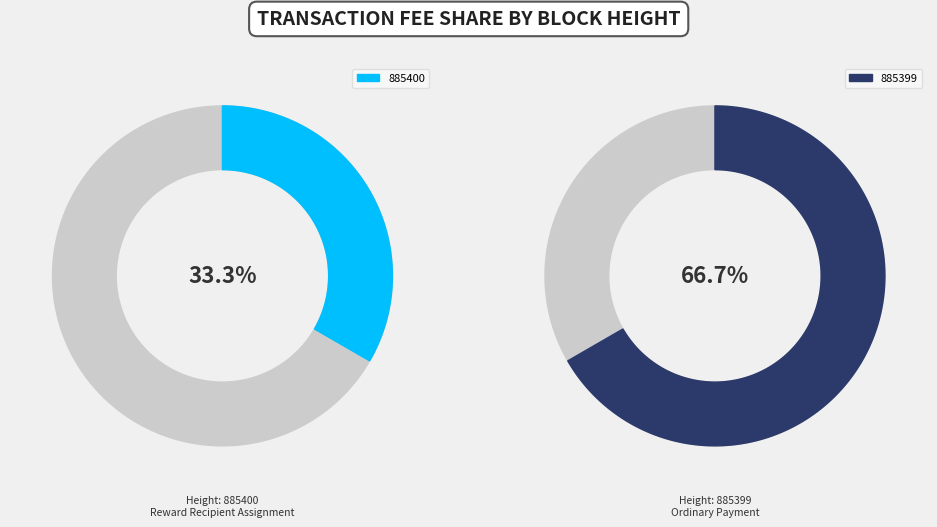

What percentage is NOT represented by 885400?

66.7%